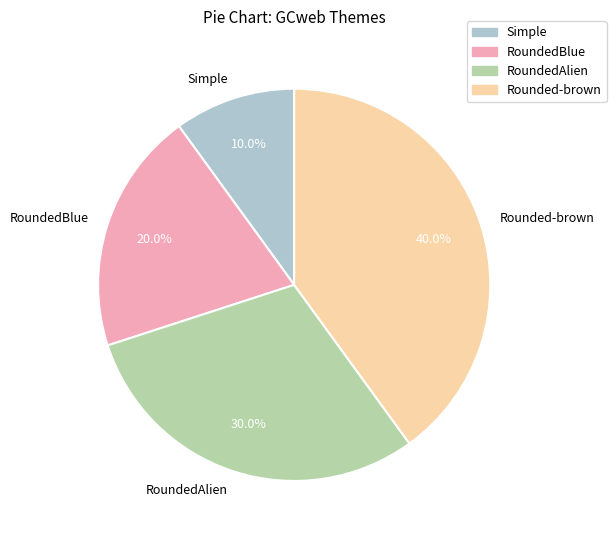

The Simple slice represents 16% of the pie. True or false?

False